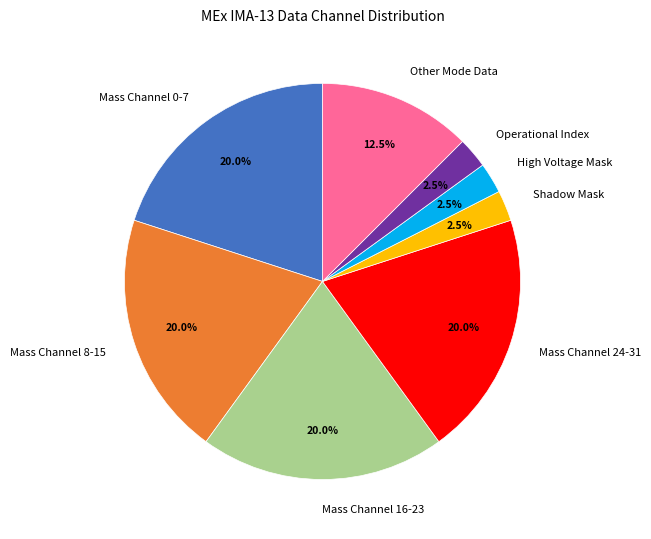

Is there a majority slice in this chart?

No